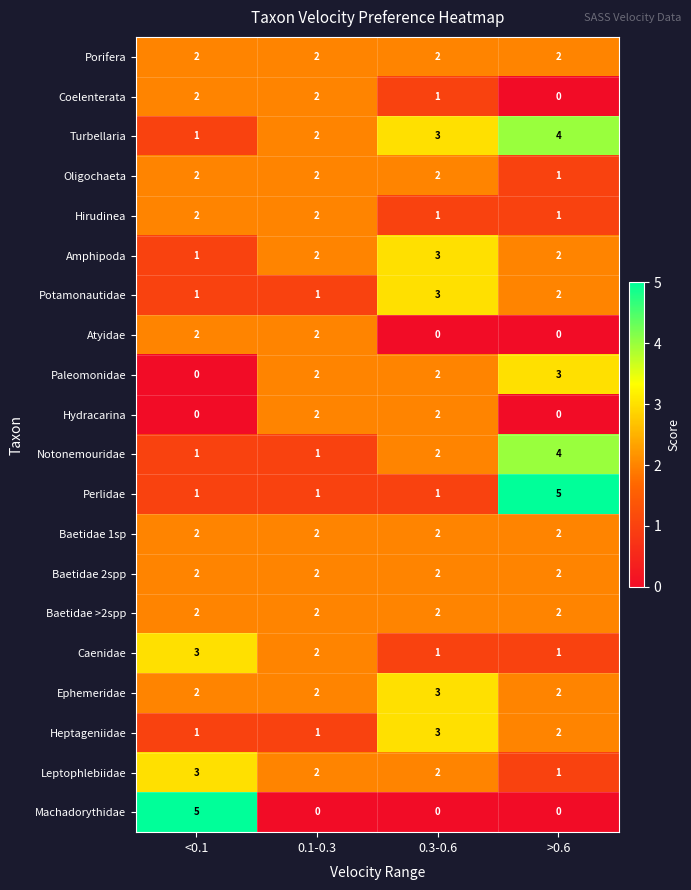

Which series has the largest total across all categories?

Turbellaria